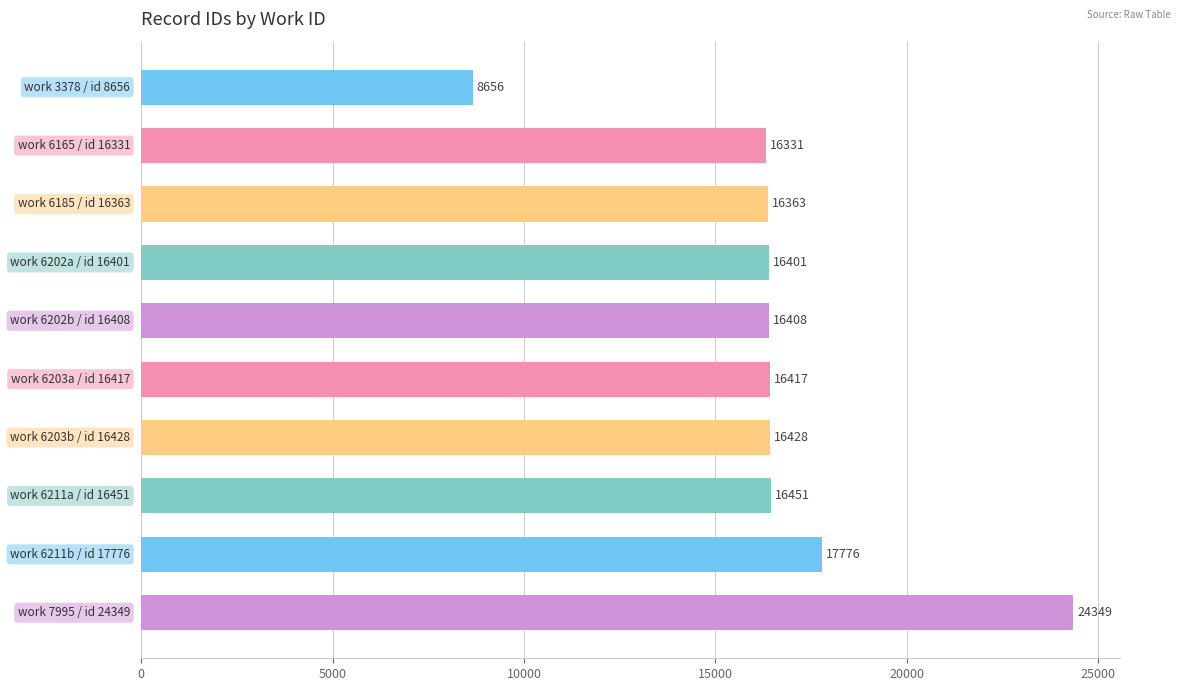

Reading bottom to top, transcribe all the data shown in this chart.

24349	17776	16451	16428	16417	16408	16401	16363	16331	8656